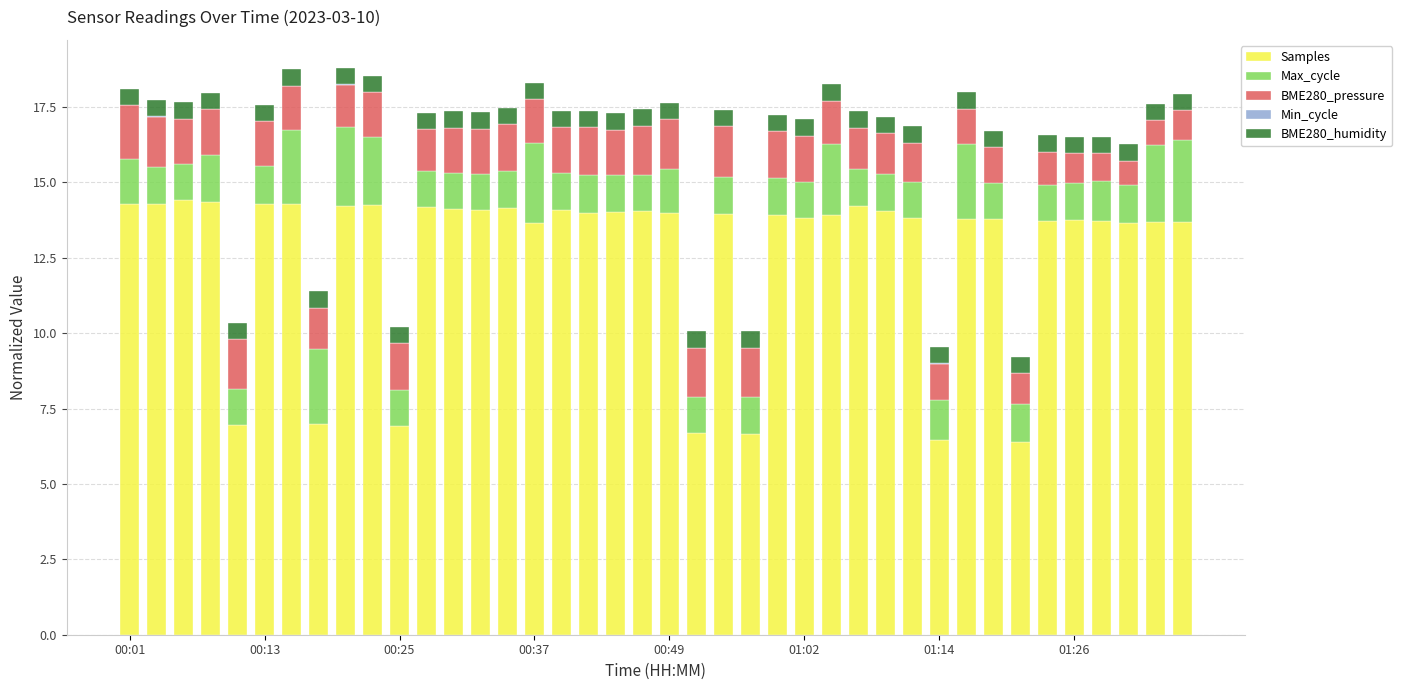

What is the sum of all Samples values?

509.1